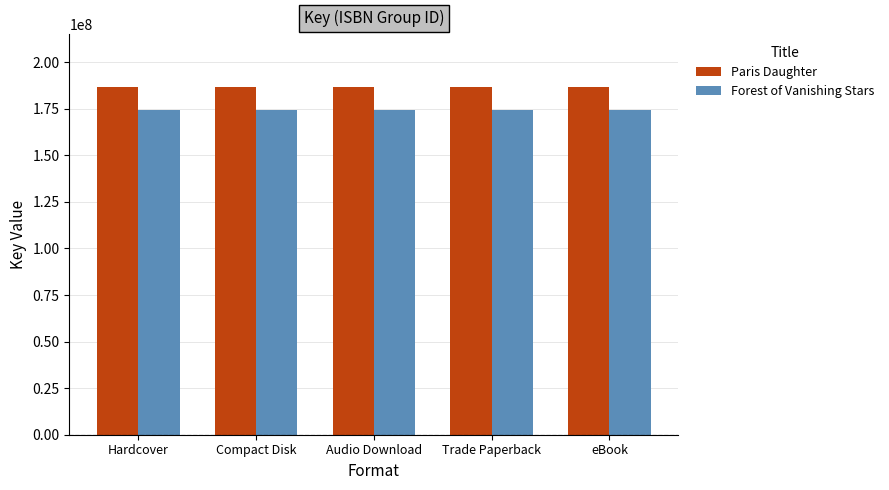

The value of Forest of Vanishing Stars at eBook is 279897128. True or false?

False